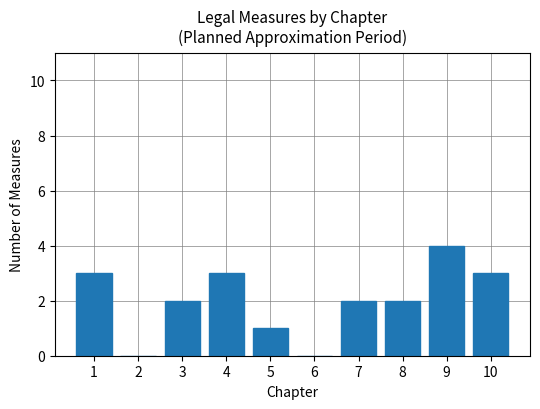

Reading left to right, transcribe all the data shown in this chart.

3	0	2	3	1	0	2	2	4	3